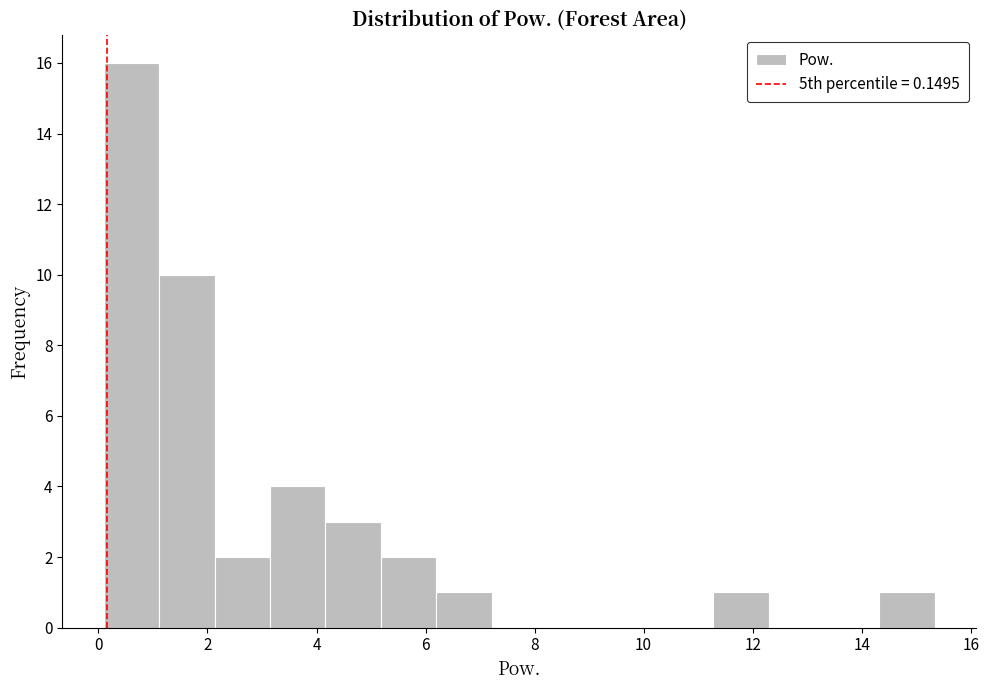

Reading left to right, list every bar in this chart as the range it spans on the x-axis followed by its height. Neither the bar edges nor the heights are printed on the chart, so give them approximately, as read against the axes.

0.2 to 1.2: 16
1.2 to 2.2: 10
2.2 to 3.2: 2
3.2 to 4.2: 4
4.2 to 5.2: 3
5.2 to 6.2: 2
6.2 to 7.2: 1
7.2 to 8.2: 0
8.2 to 9.2: 0
9.2 to 10.2: 0
10.2 to 11.2: 0
11.2 to 12.2: 1
12.2 to 13.4: 0
13.4 to 14.4: 0
14.4 to 15.4: 1